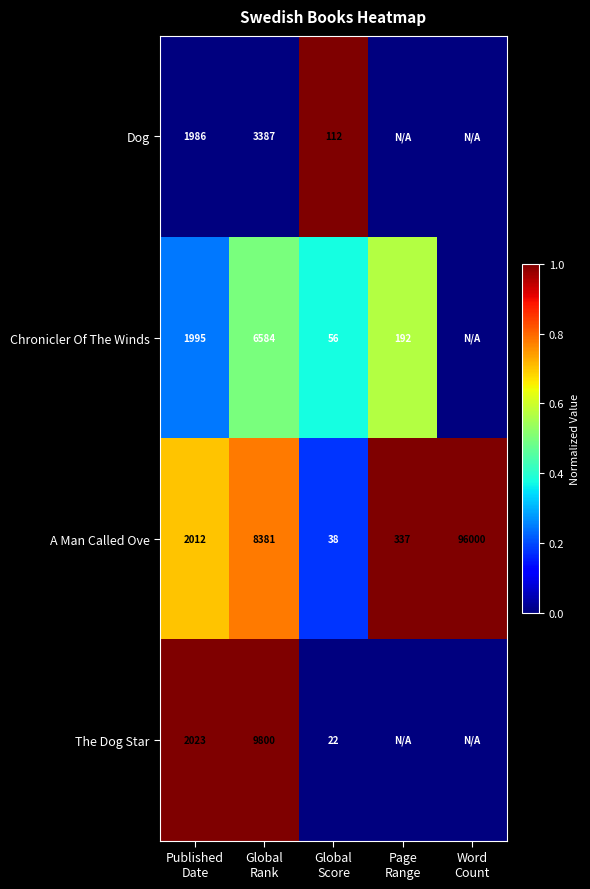

What is the average value of the A Man Called Ove series?

21354